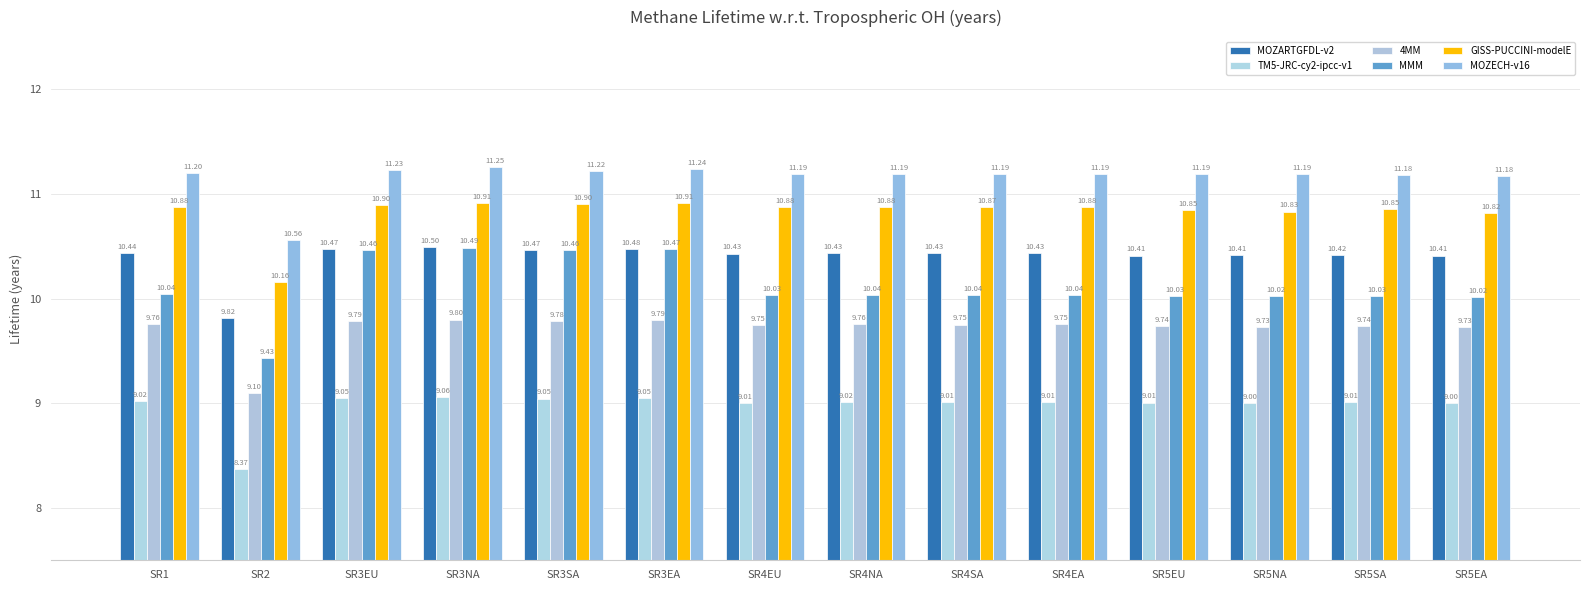

At which label does TM5-JRC-cy2-ipcc-v1 reach its minimum?

SR2